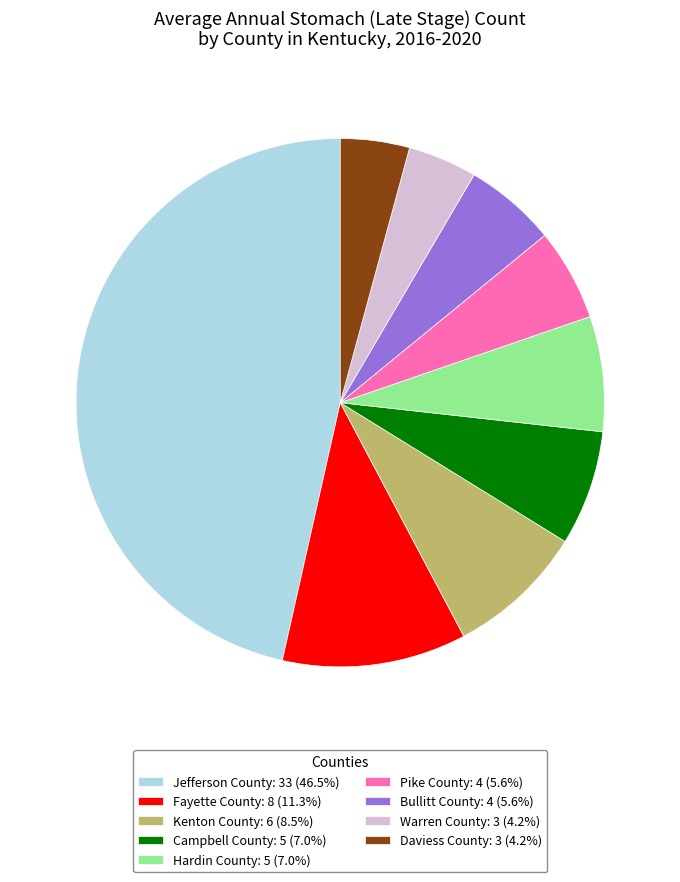

What is the ratio of the value at Campbell County: 5 (7.0%) to the value at Warren County: 3 (4.2%)?

1.7